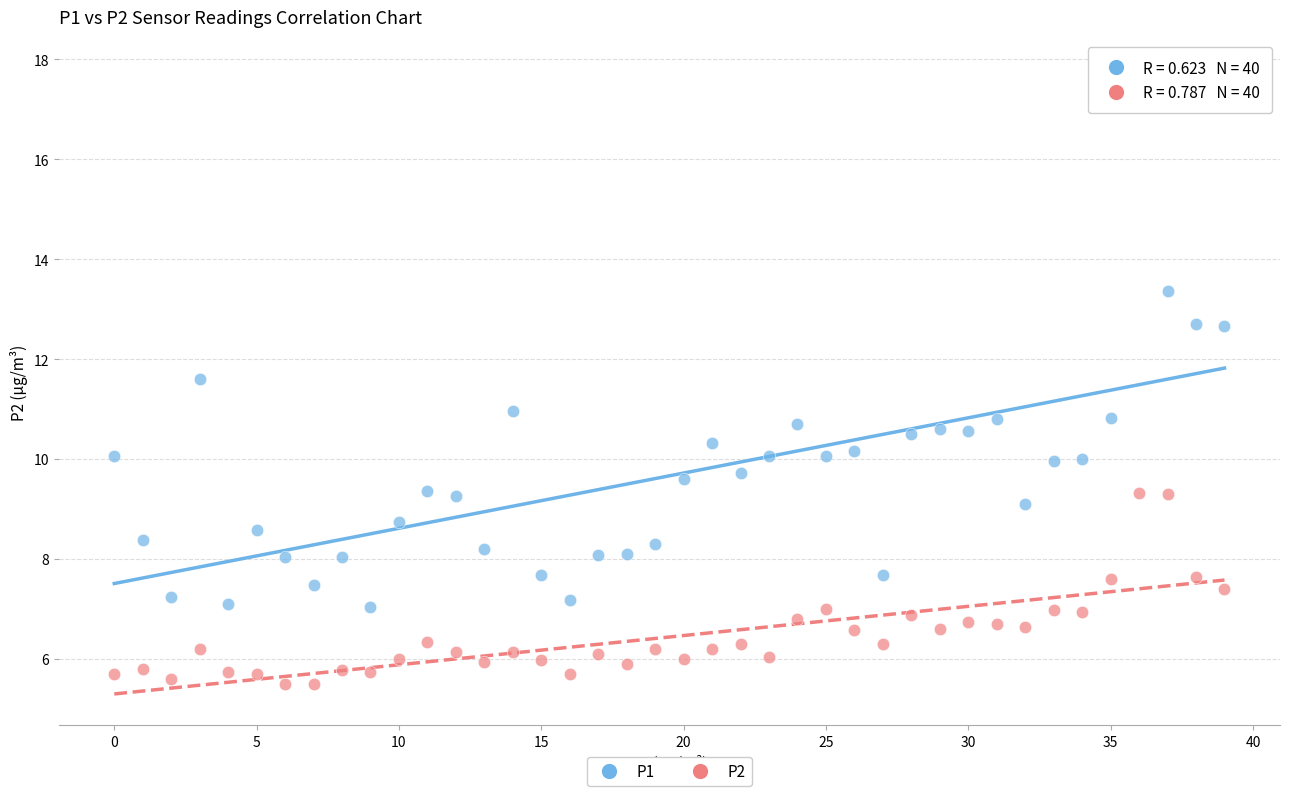

Which series has the widest spread of Y values?

P1